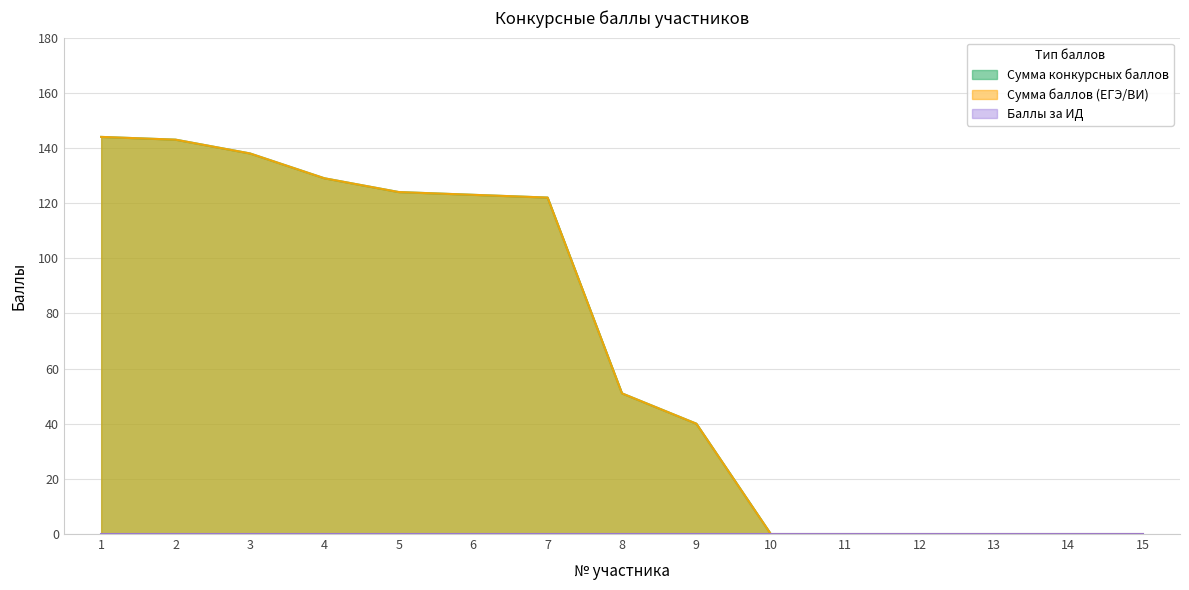

At how many categories does at least one series exceed 52?

7